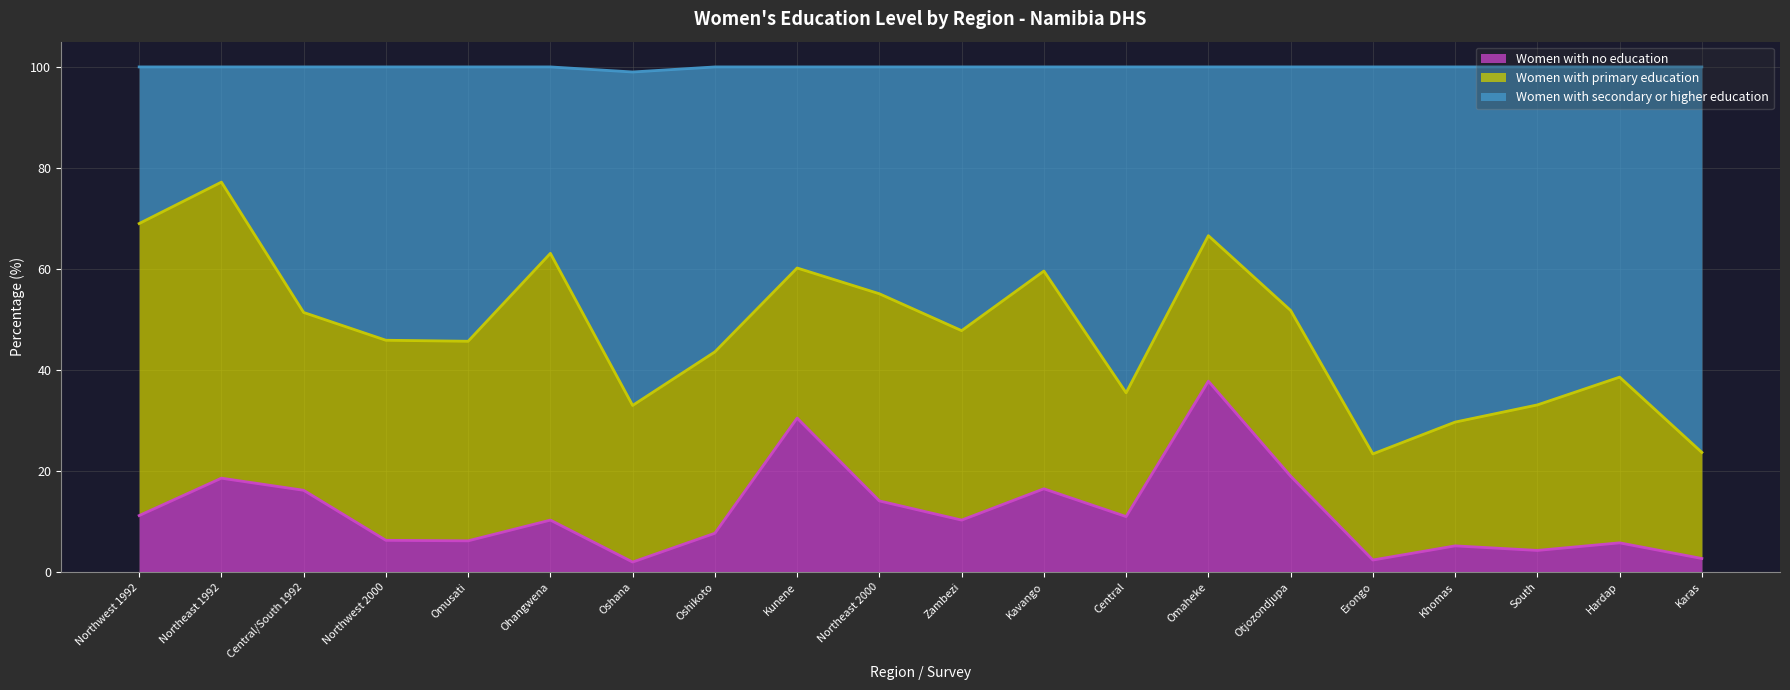

How many values in the Women with no education series are below 10?

9